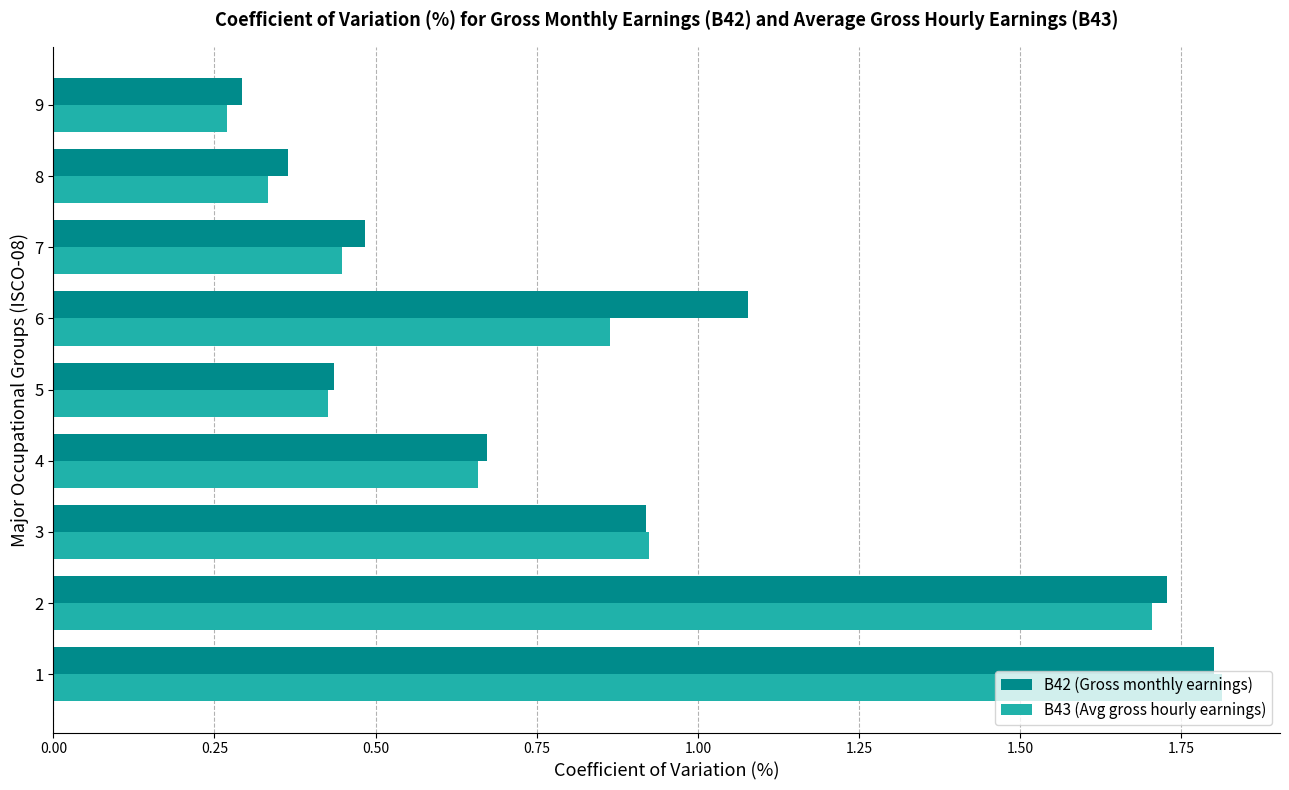

What is the average value of the B43 (Avg gross hourly earnings) series?

0.8